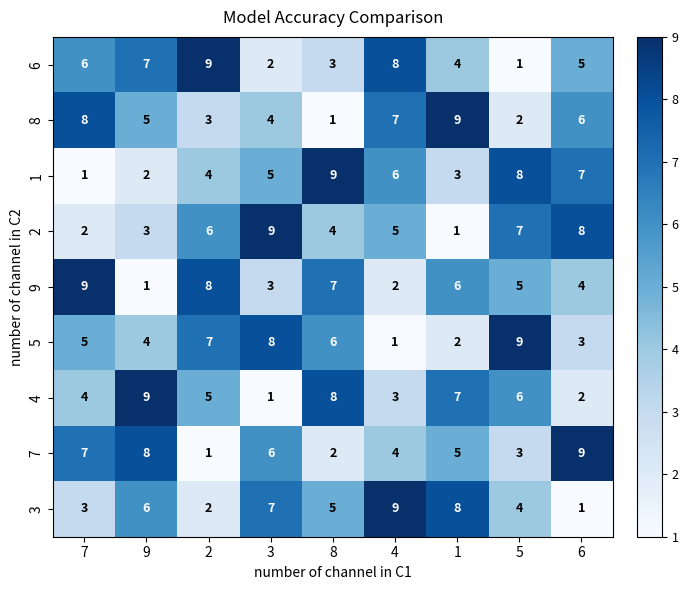

At 4, list the series in order from largest to smallest.

3, 6, 8, 1, 2, 7, 4, 9, 5